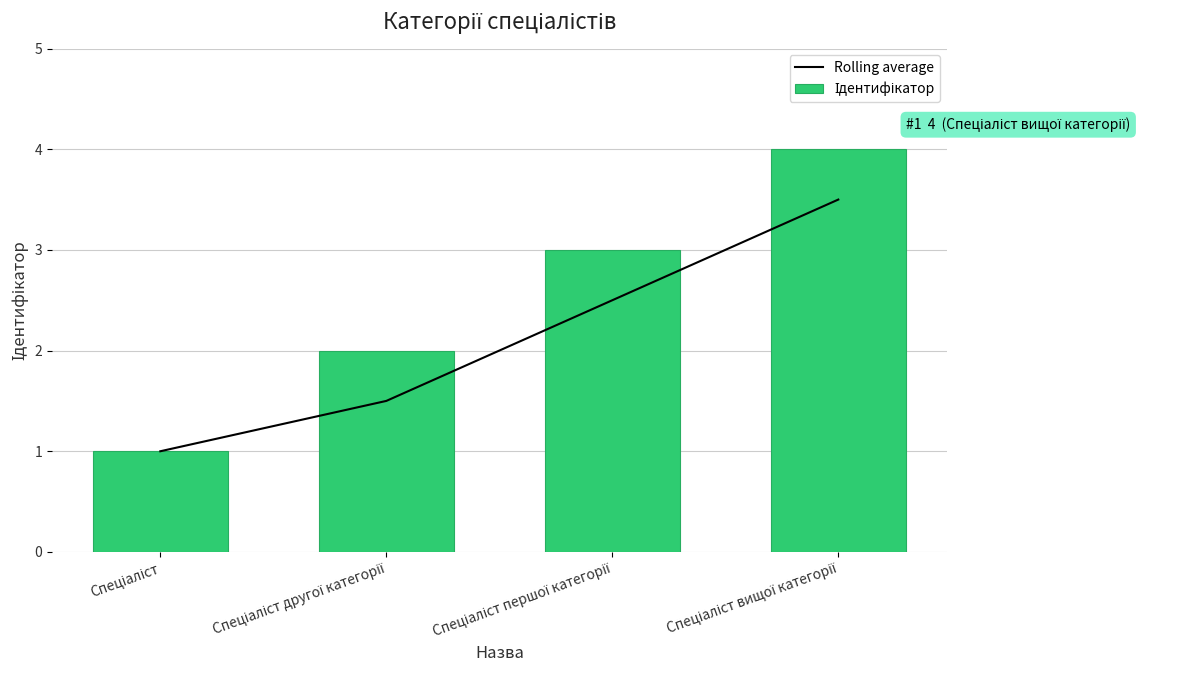

Is the value of Ідентифікатор at Спеціаліст greater than the value of Rolling average at Спеціаліст?

No